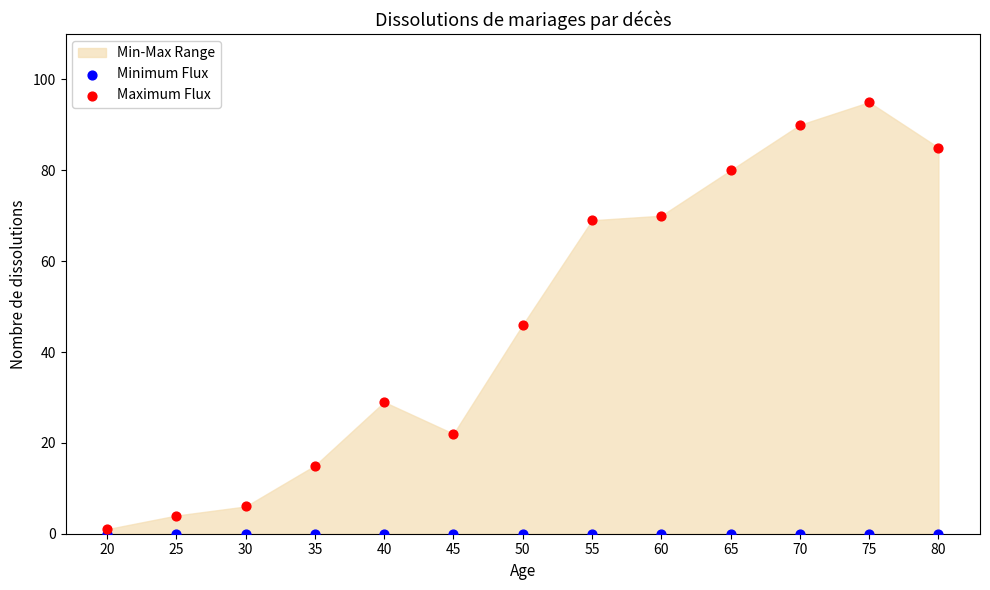

Which series reaches the maximum Y coordinate?

Maximum Flux